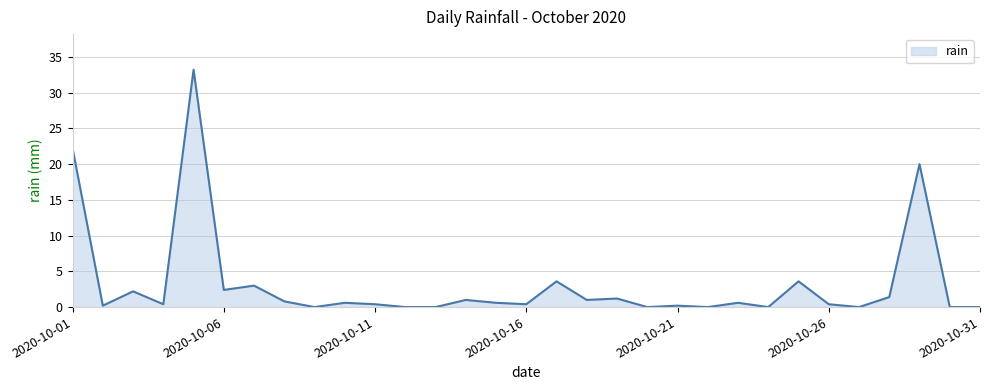

What is the greatest value displayed?

33.2